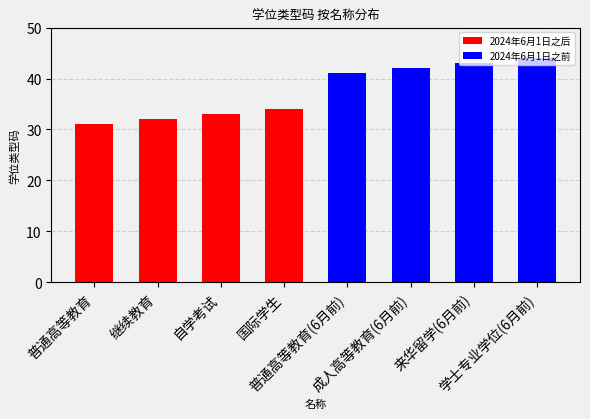

Which has a higher value, 来华留学(6月前) or 成人高等教育(6月前)?

来华留学(6月前)